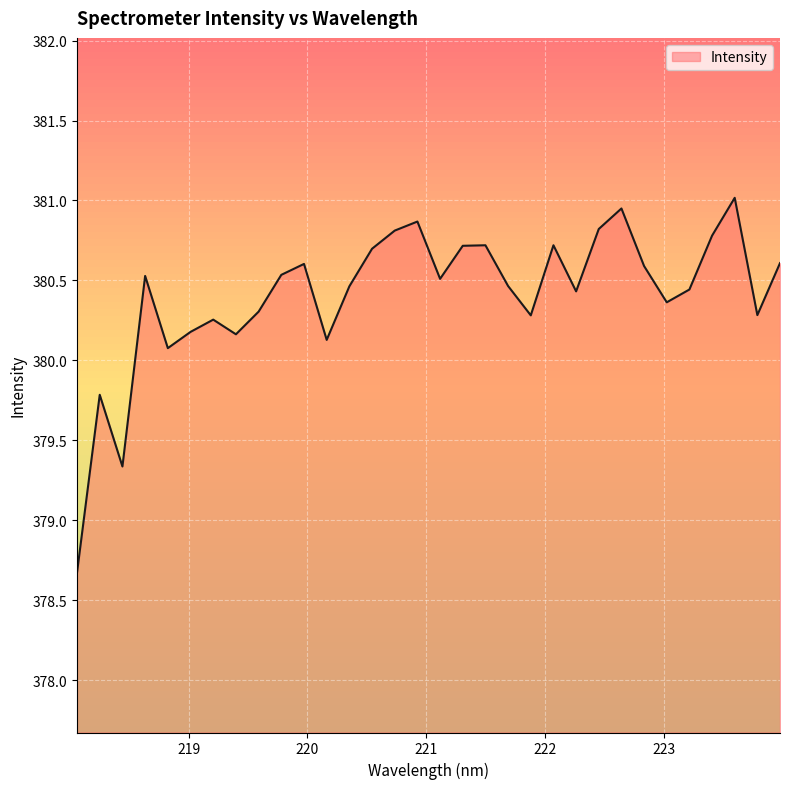

What is the sum of all values?

12173.1